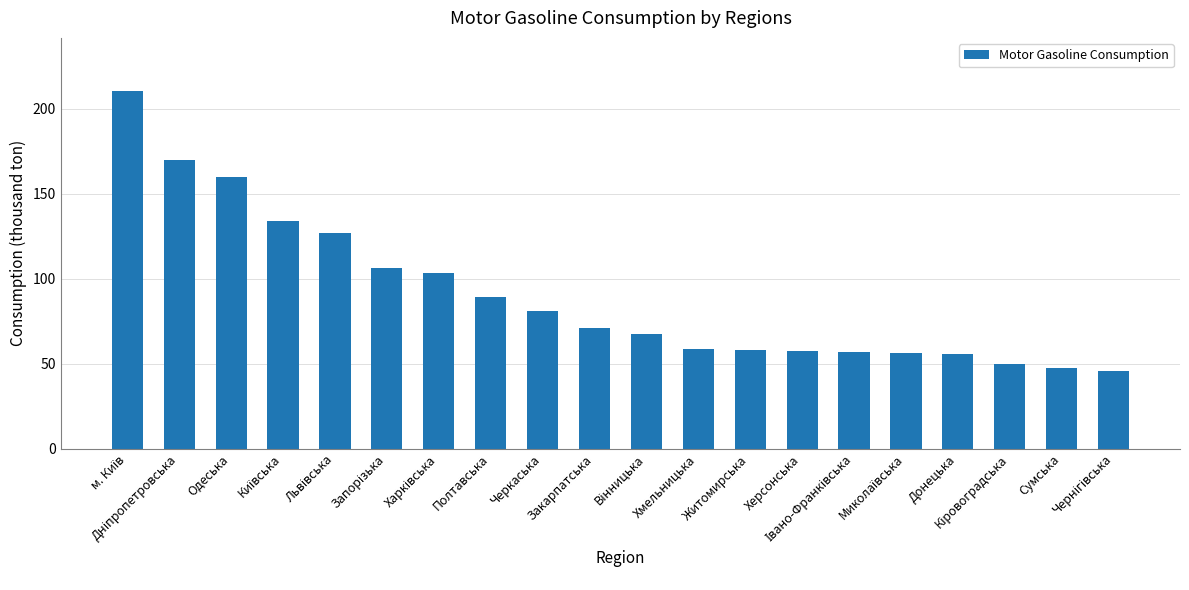

What is the minimum value shown in the chart?

45.8